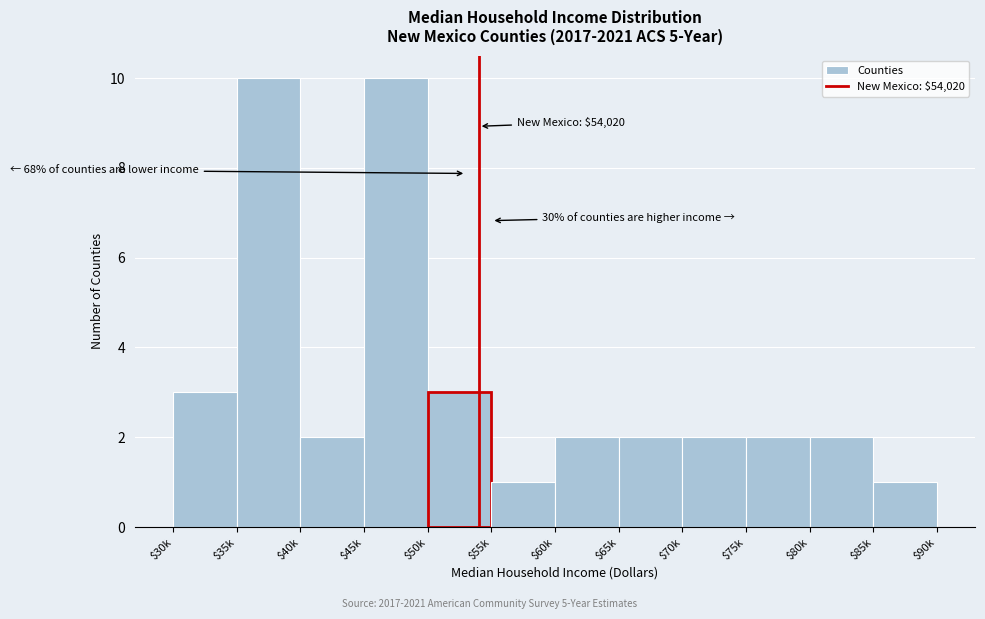

Reading left to right, what are all the values shown in this chart?

3	10	2	10	3	1	2	2	2	2	2	1